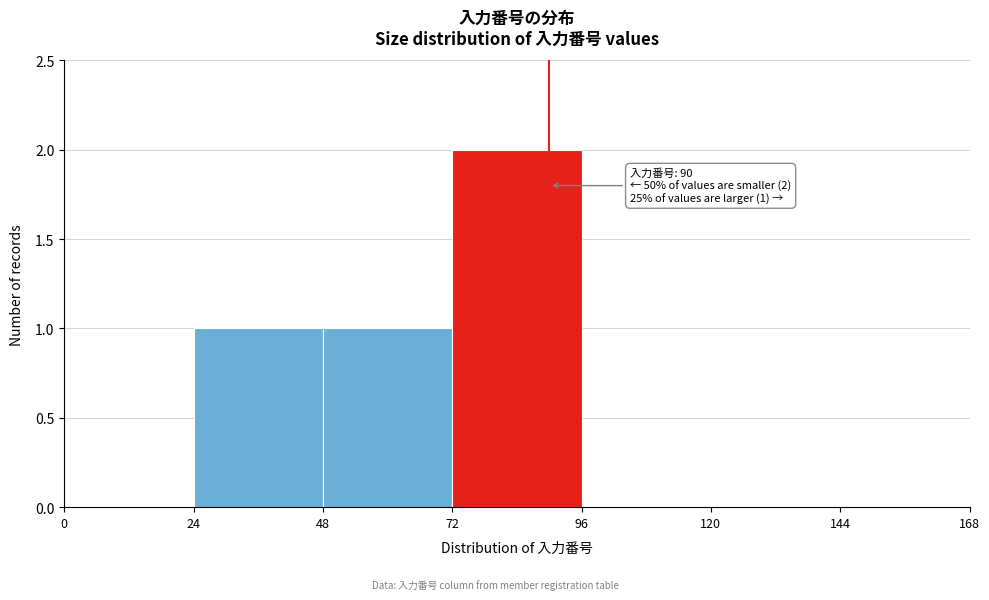

Over which range of the x-axis is the bar tallest?

72 to 96